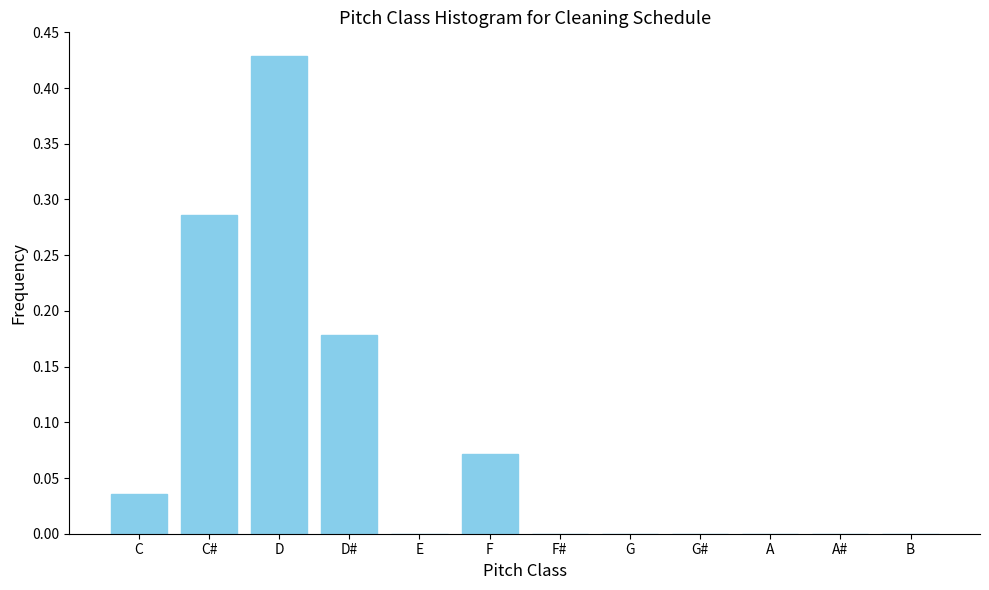

Which has a higher value, G or D?

D